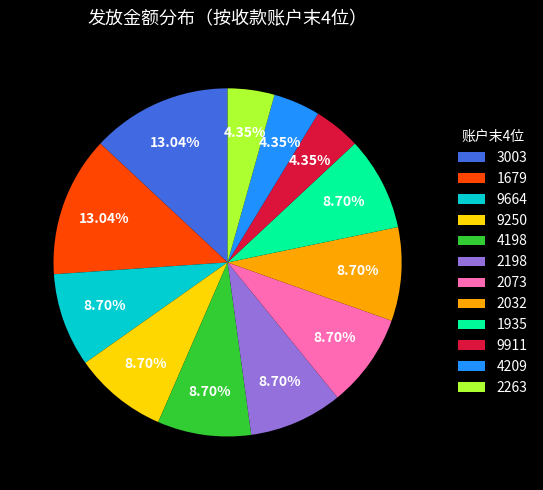

To the nearest percent, what percentage of the pie is 1679?

13%